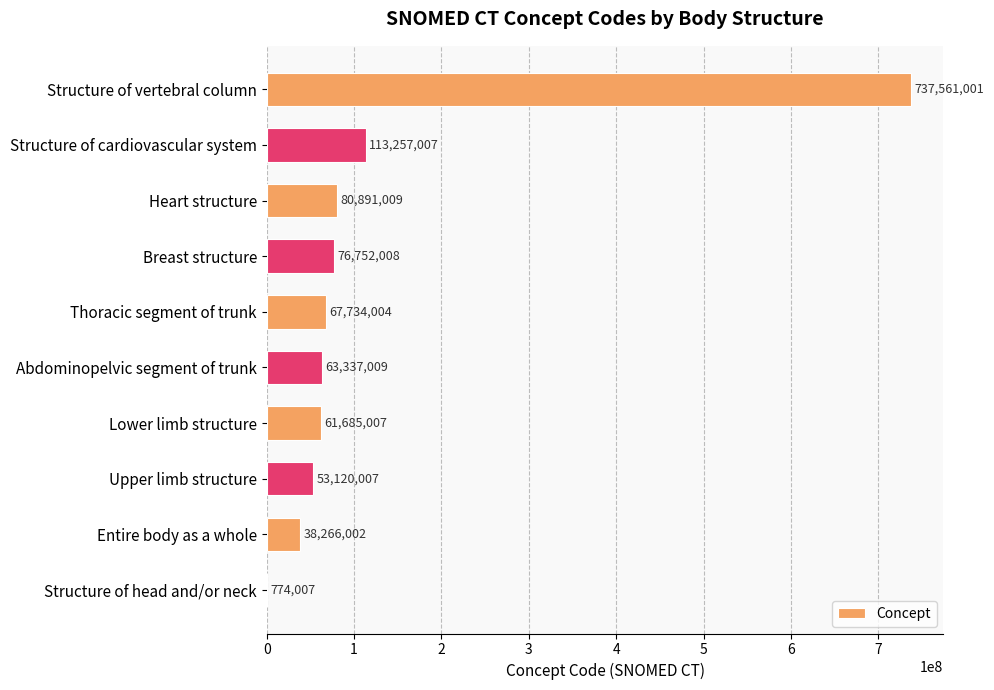

What is the sum of all values?

1293377061